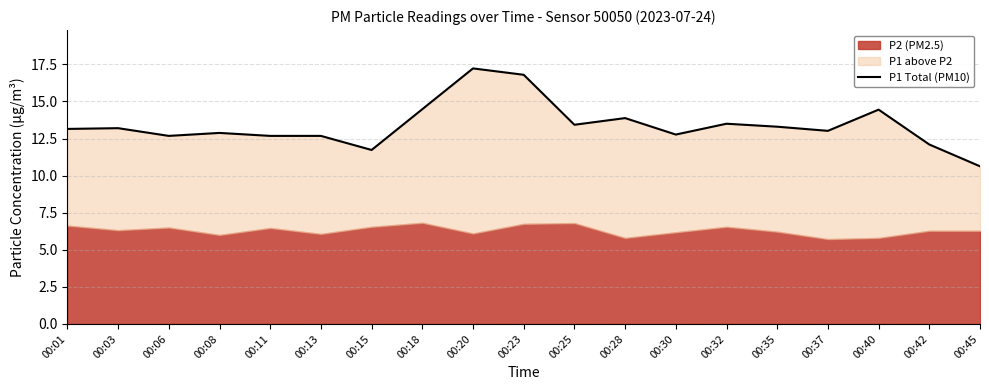

Reading right to left, list all the values displayed in this chart.

10.6	12.1	14.4	13.0	13.3	13.5	12.8	13.9	13.4	16.8	17.2	14.5	11.7	12.7	12.7	12.9	12.7	13.2	13.2